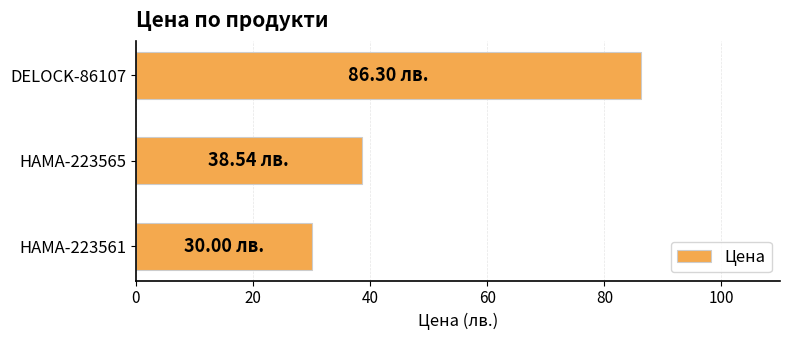

How many data points does each series have?

3